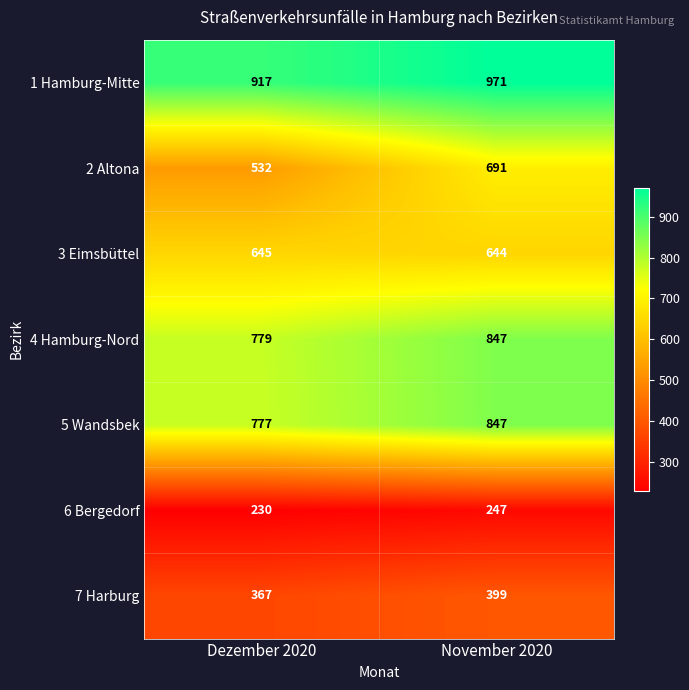

Reading left to right, what are all the values shown in this chart?

1 Hamburg-Mitte: 917	971
2 Altona: 532	691
3 Eimsbüttel: 645	644
4 Hamburg-Nord: 779	847
5 Wandsbek: 777	847
6 Bergedorf: 230	247
7 Harburg: 367	399